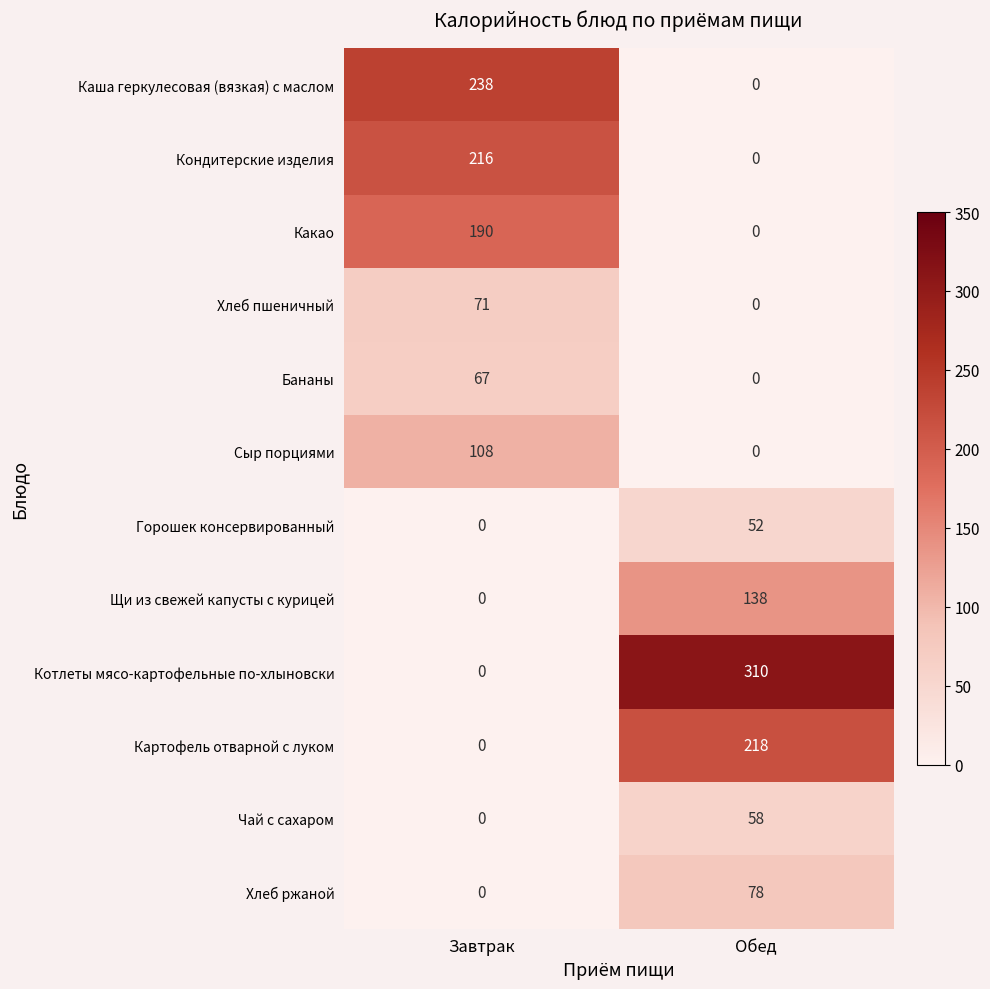

Where is Щи из свежей капусты с курицей nearest to the value 69?

Завтрак